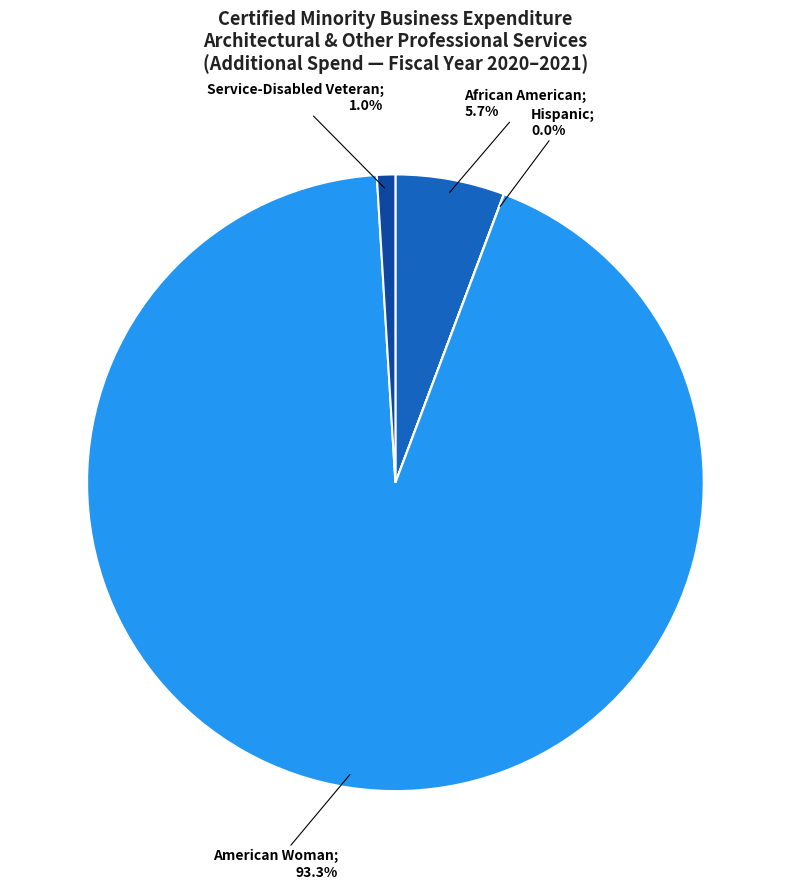

Is there any slice that represents more than half of the pie?

Yes